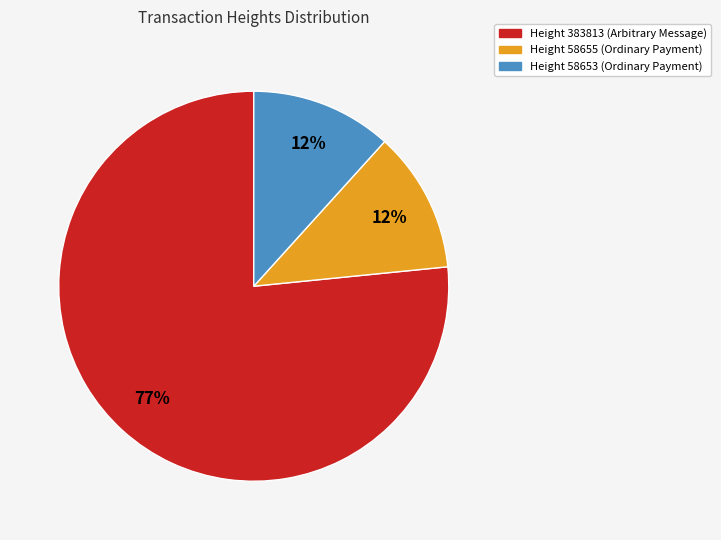

To the nearest percent, what is the average slice percentage?

33%